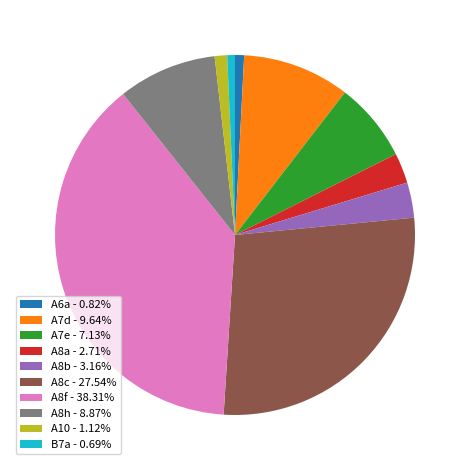

Is there a majority slice in this chart?

No